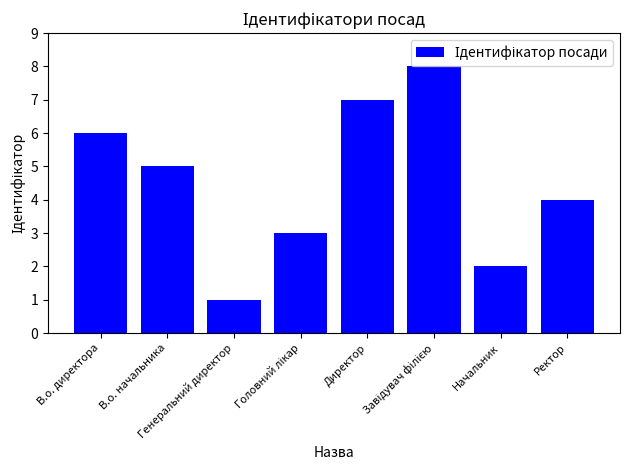

What is the difference between the maximum and minimum values?

7